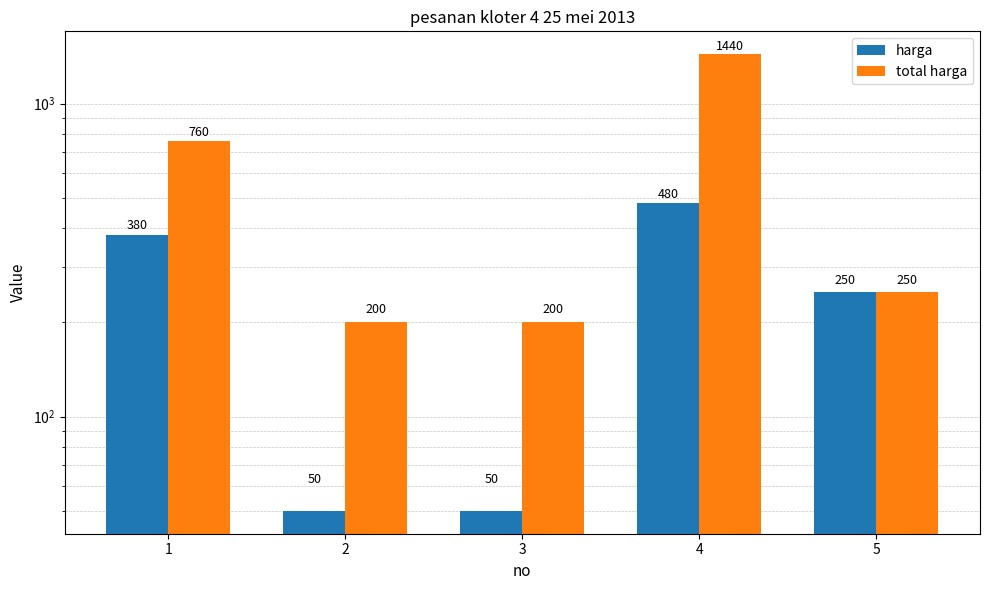

Which series changed the most between 1 and 3?

total harga